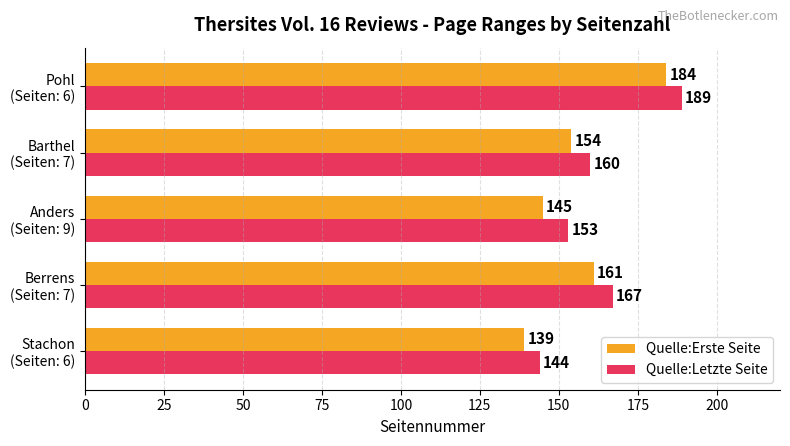

How many categories are shown in the chart?

5